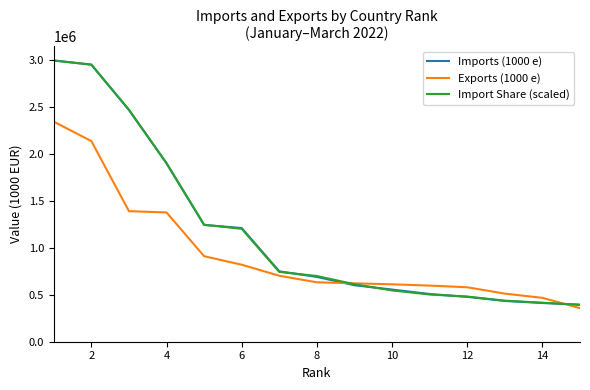

How many categories are shown in the chart?

15